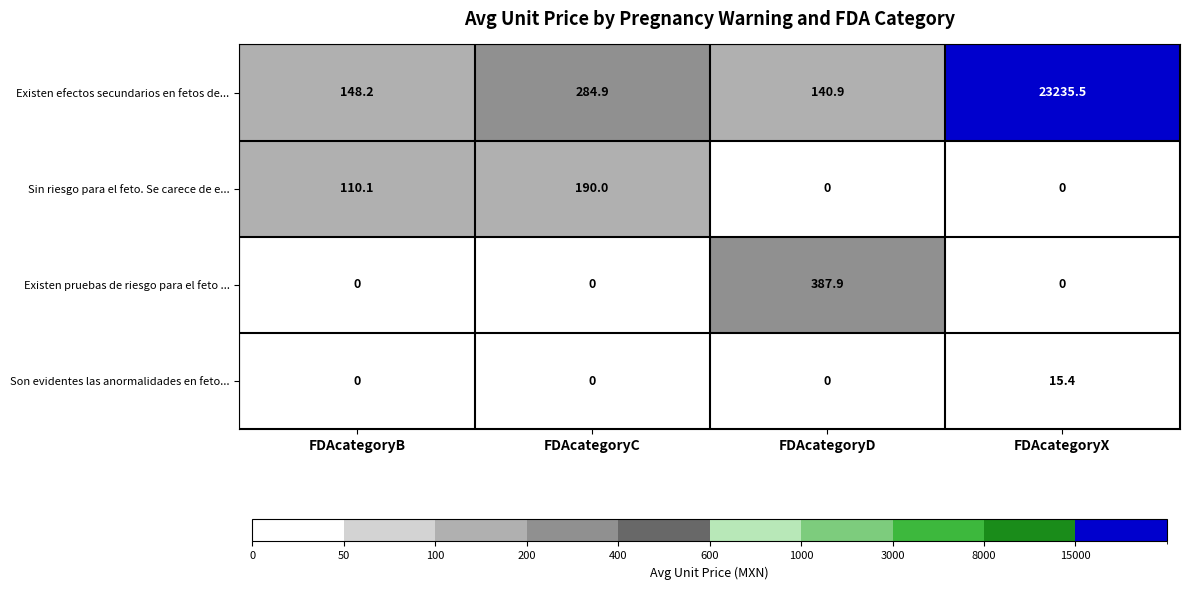

The Son evidentes las anormalidades en feto... series shows -6.0 at FDAcategoryC. True or false?

False